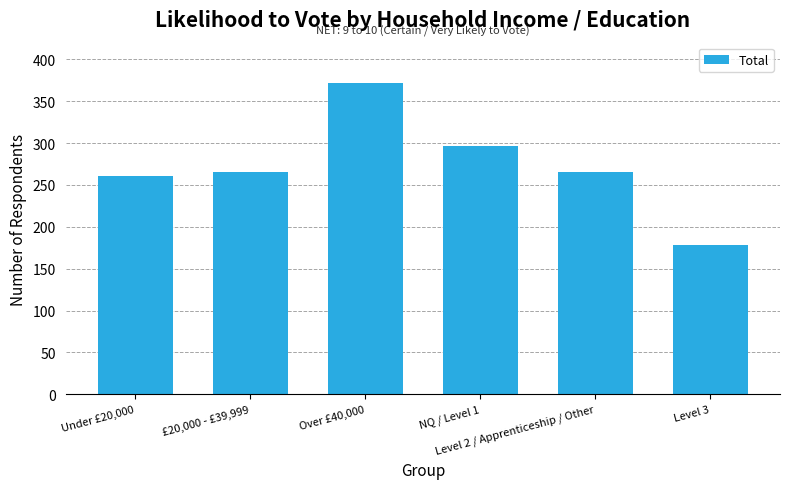

Between £20,000 - £39,999 and Level 3, which is larger?

£20,000 - £39,999